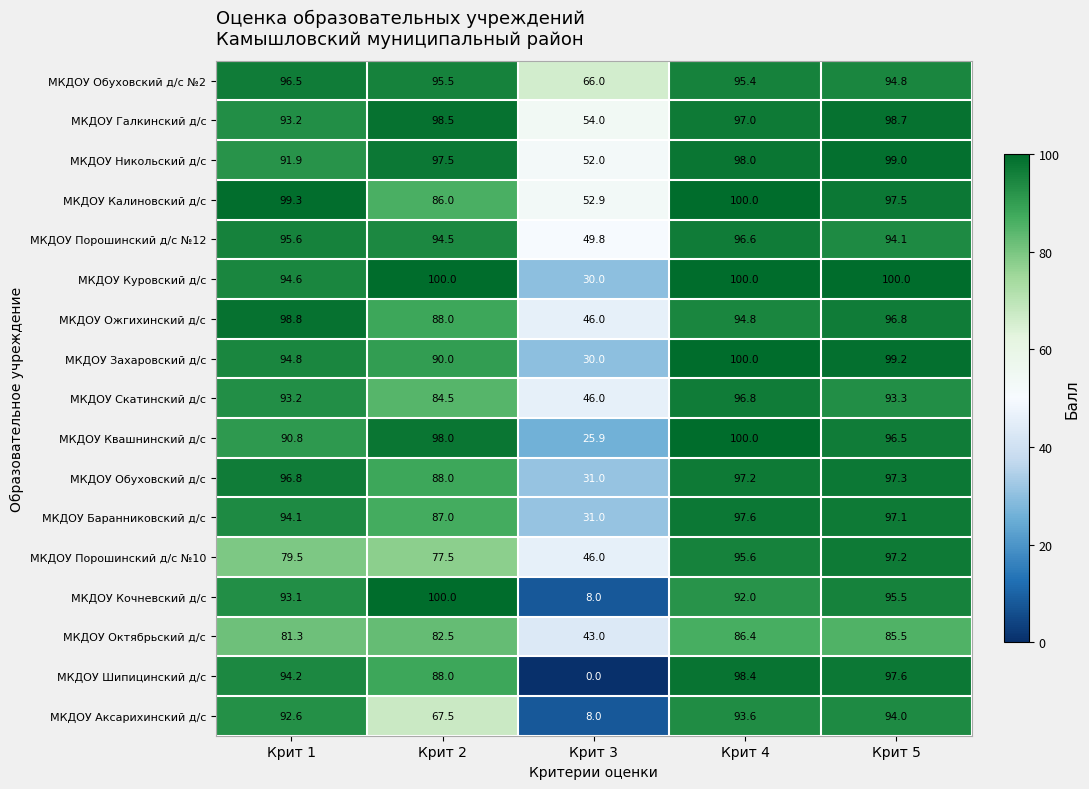

What is the difference between the second highest and minimum values in the МКДОУ Никольский д/с series?

46.0